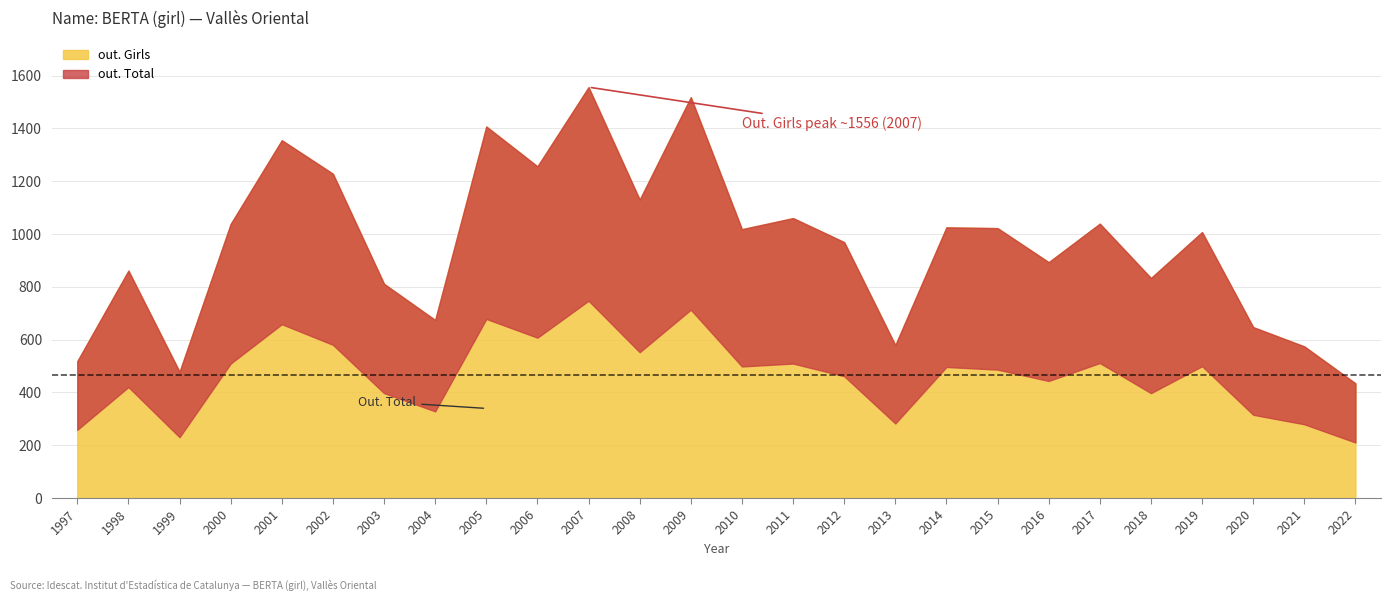

Is the value of out. Girls at 2001 greater than the value of out. Total at 2011?

Yes